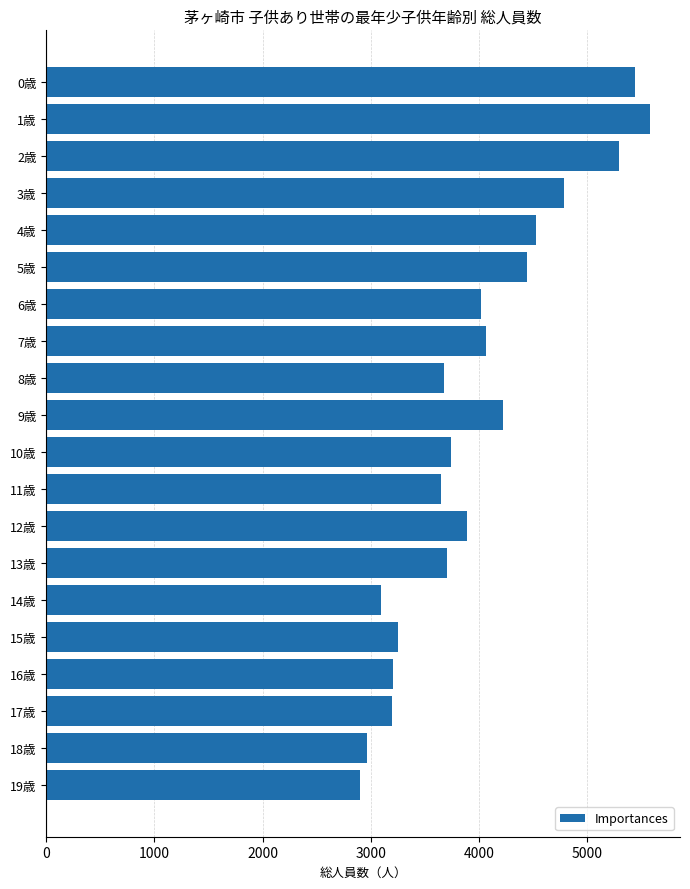

The value at 2歳 is 5297. True or false?

True